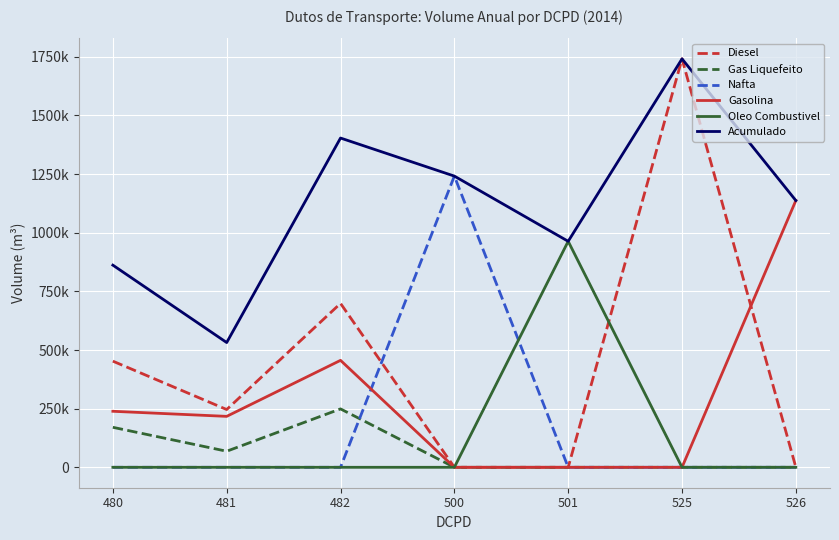

Does the chart display data point markers on the line(s)?

No